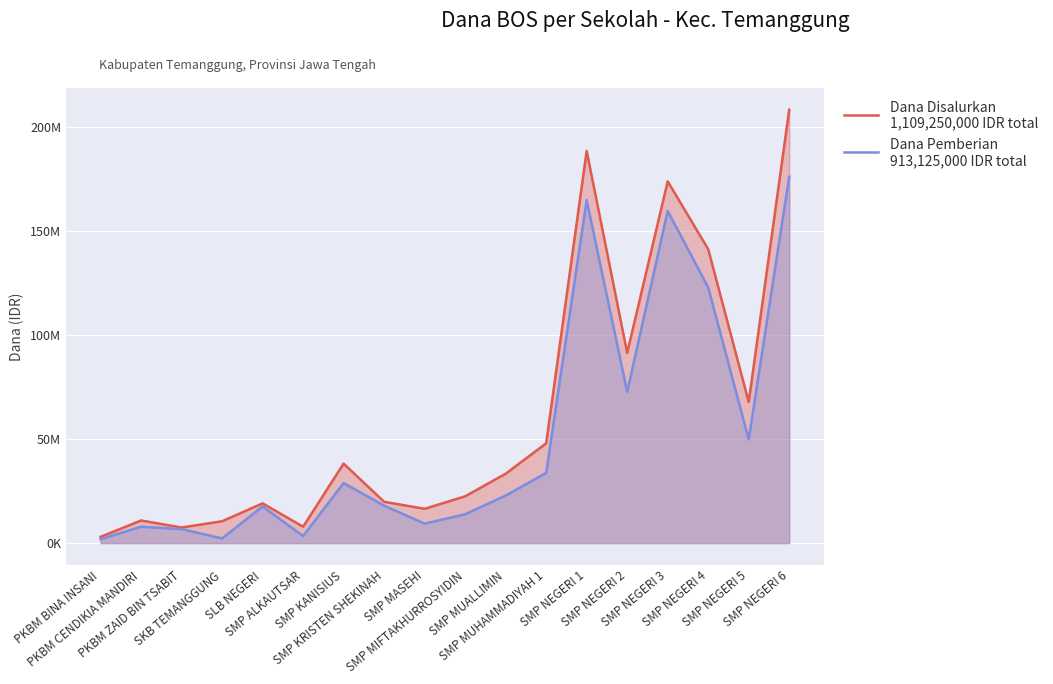

Is the value of Dana Disalurkan
1,109,250,000 IDR total at SMP NEGERI 6 greater than the value of Dana Pemberian
913,125,000 IDR total at SMP MIFTAKHURROSYIDIN?

Yes